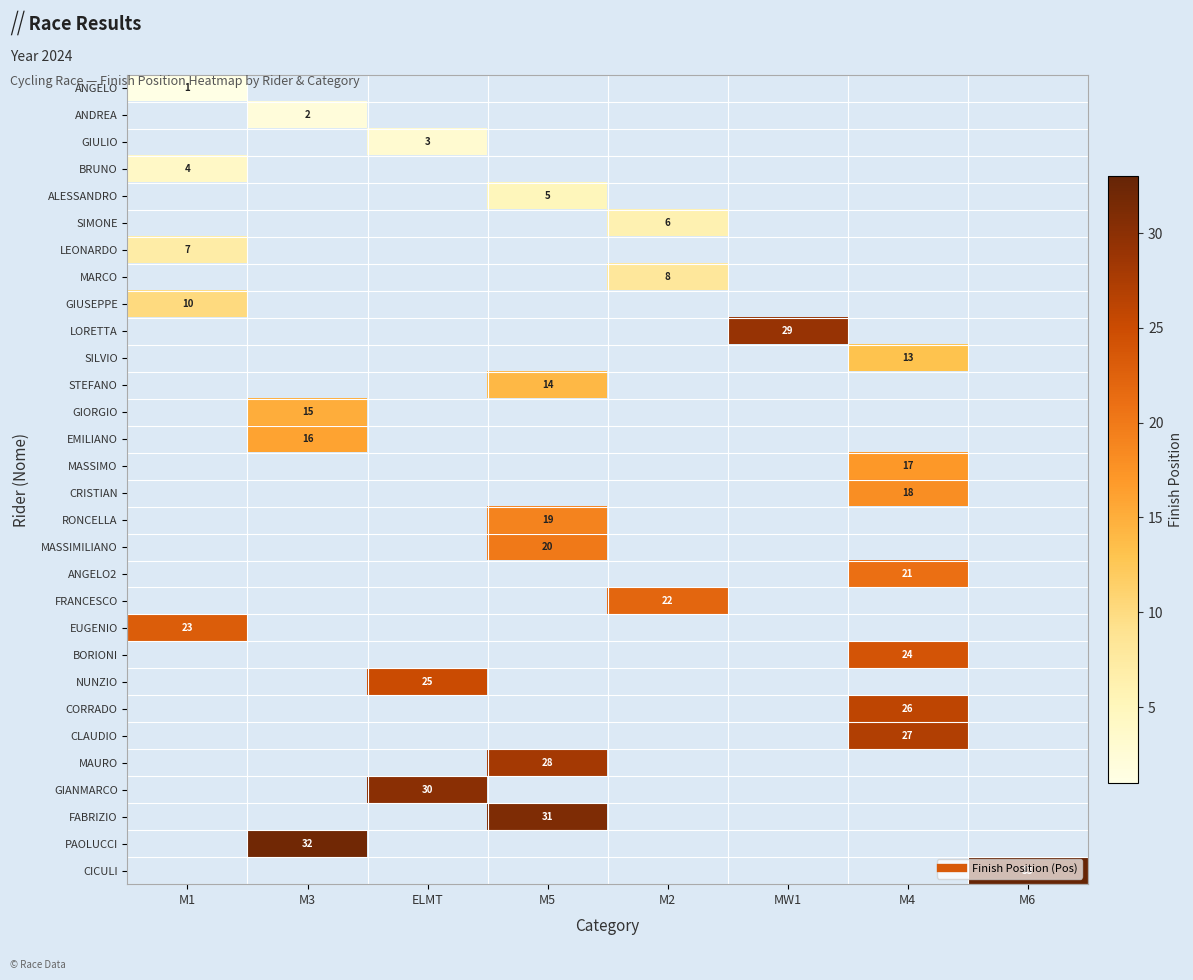

Count the number of data series in this chart.

30